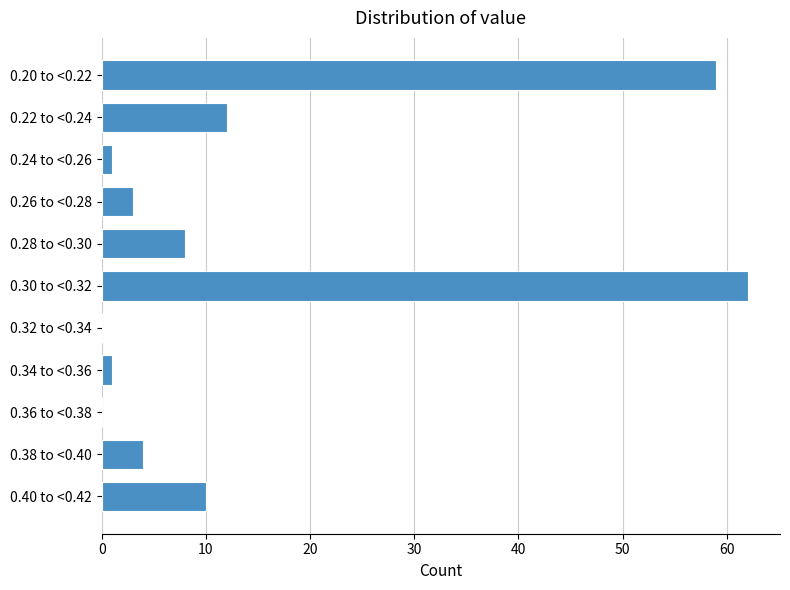

Reading bottom to top, transcribe all the data shown in this chart.

0.40 to <0.42=10	0.38 to <0.40=4	0.36 to <0.38=0	0.34 to <0.36=1	0.32 to <0.34=0	0.30 to <0.32=62	0.28 to <0.30=8	0.26 to <0.28=3	0.24 to <0.26=1	0.22 to <0.24=12	0.20 to <0.22=59